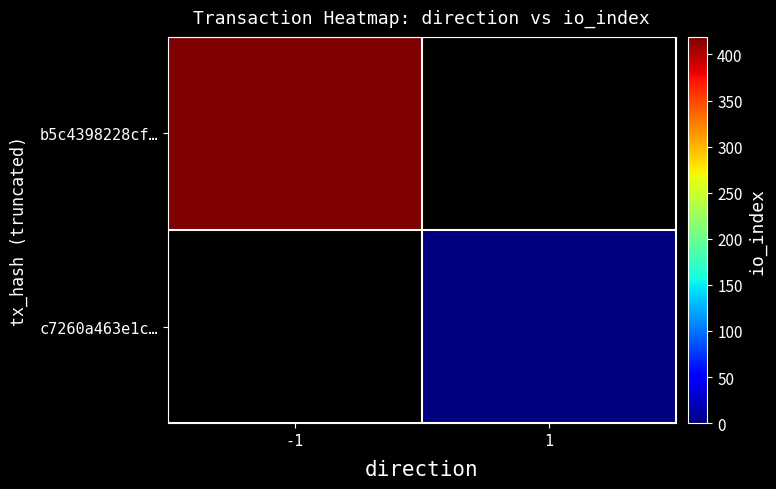

How many categories are shown in the chart?

2